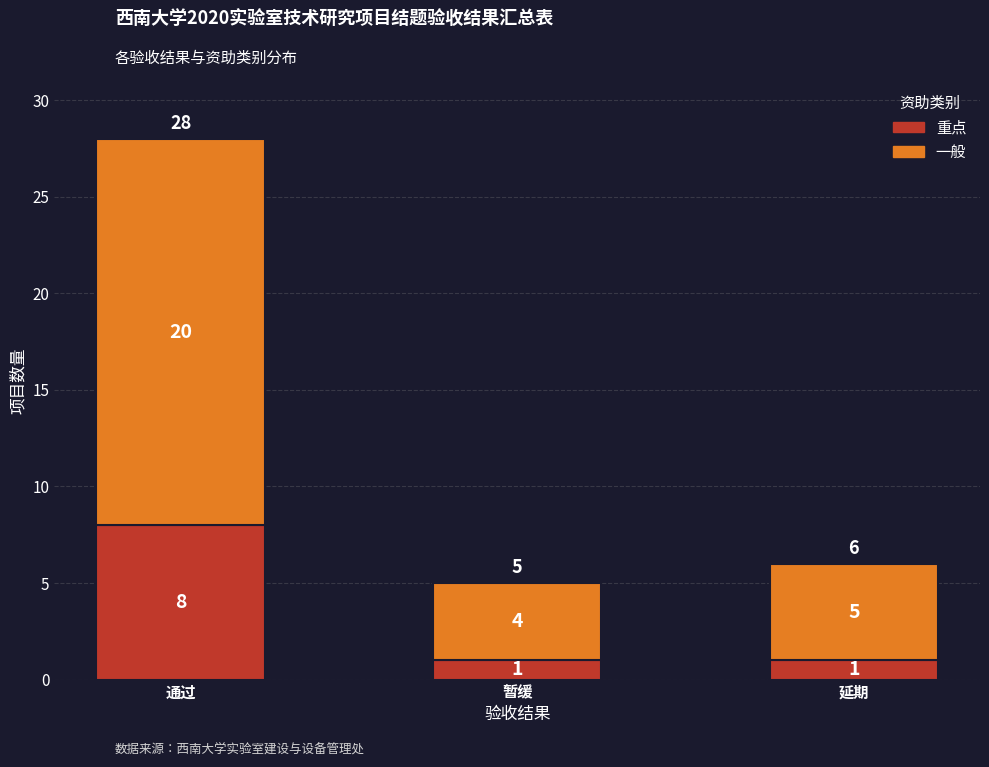

True or false: 重点 has a value of 2 at 通过.

False